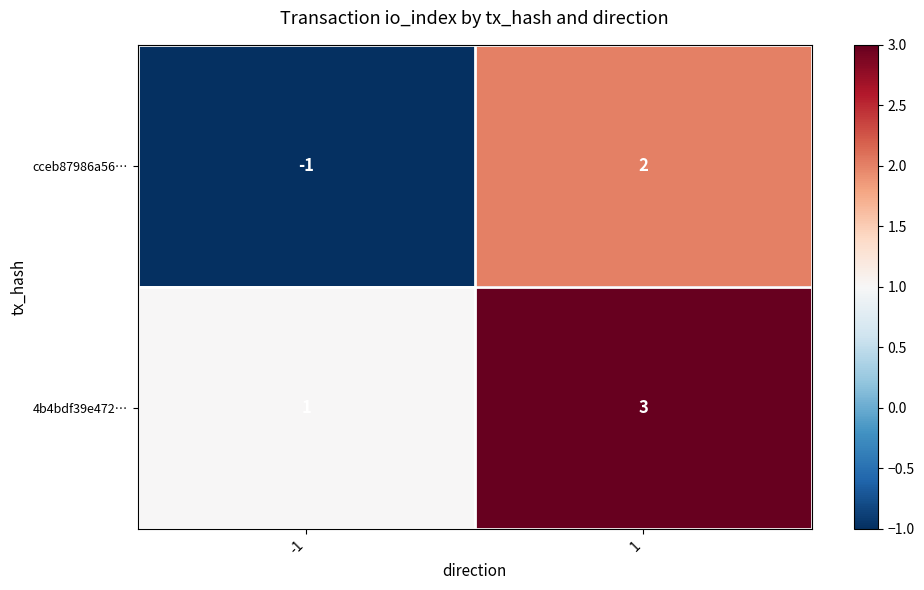

Which series has the largest total across all categories?

4b4bdf39e472…